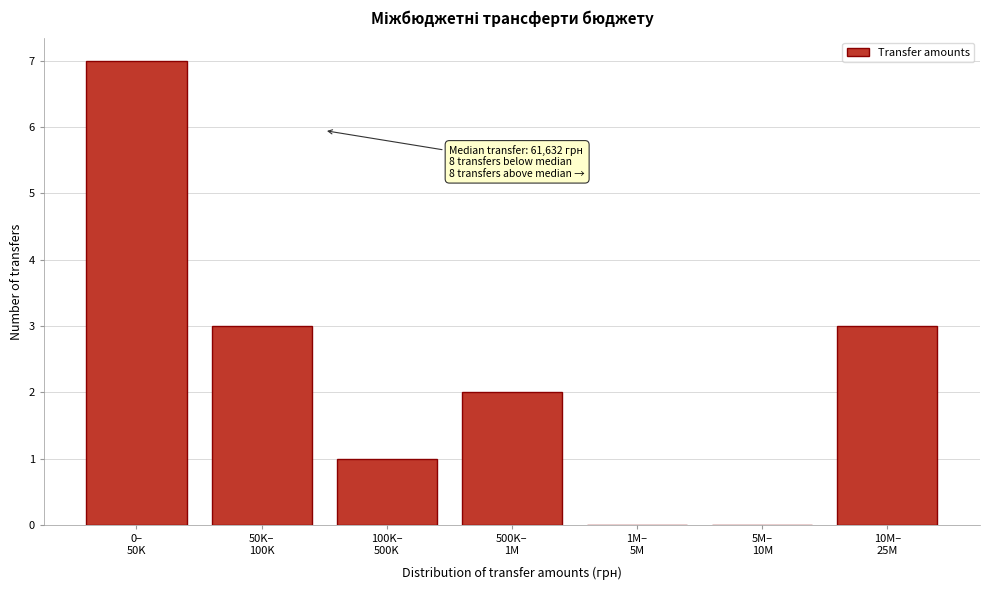

What is the greatest value displayed?

7